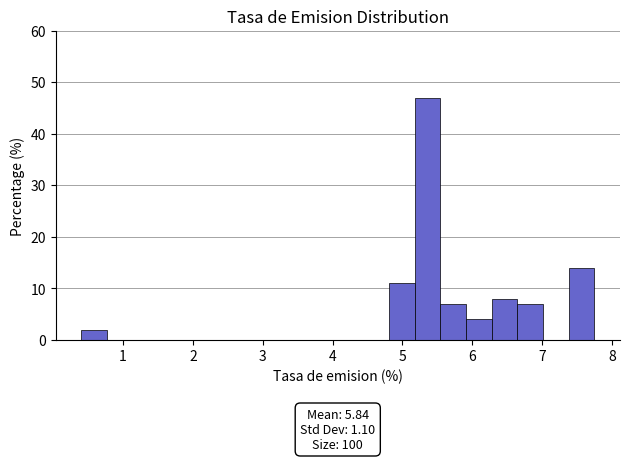

Read against the x-axis, roughly where is the centre of the tallest bar?

5.4